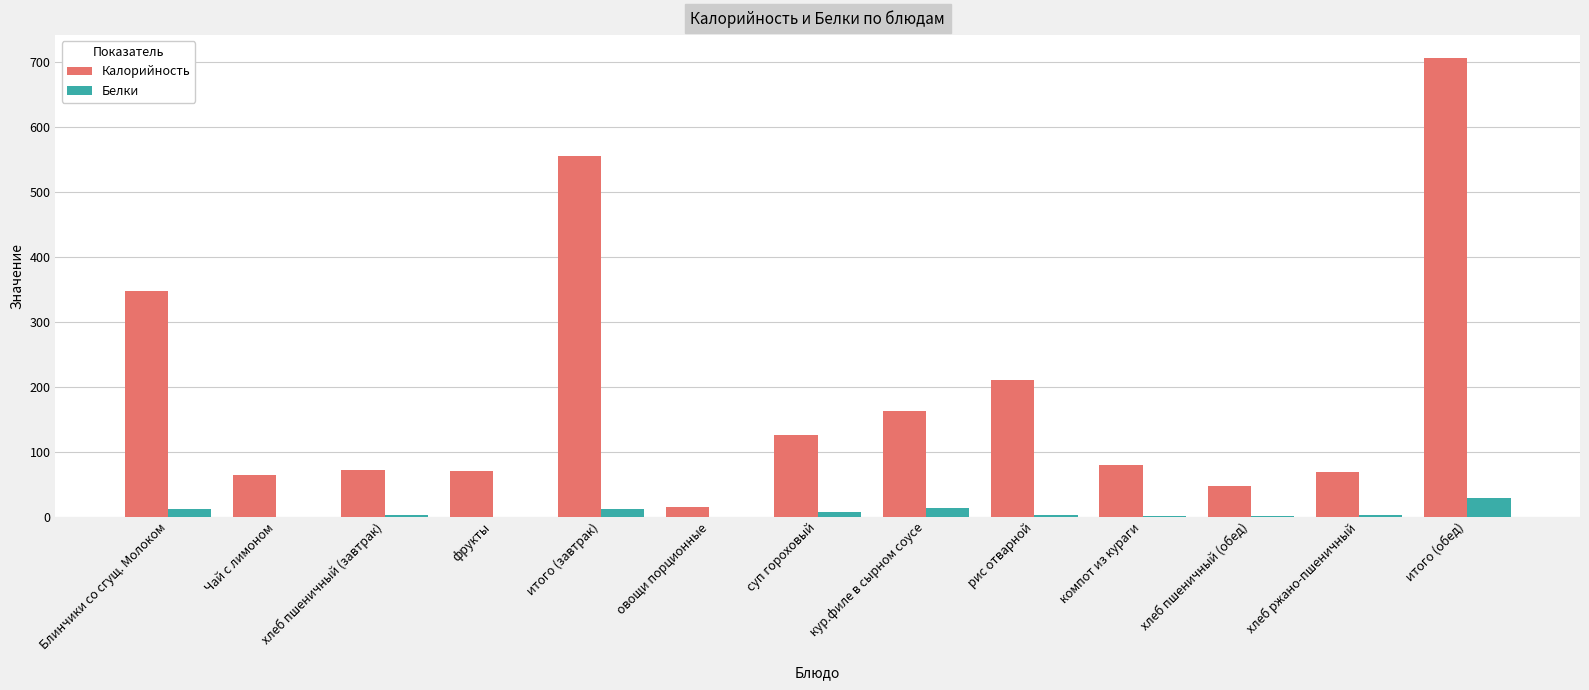

Are the bars grouped side by side (vs. stacked)?

Yes